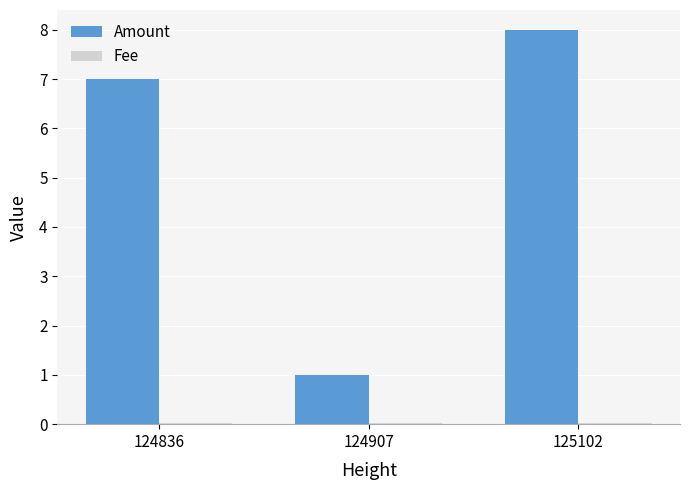

Which category has the highest value across all series?

125102